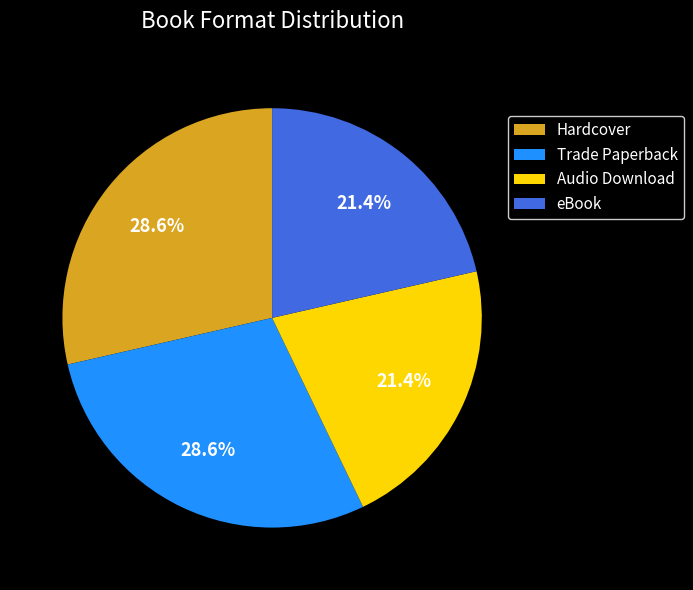

Does Hardcover account for over 50% of the chart?

No